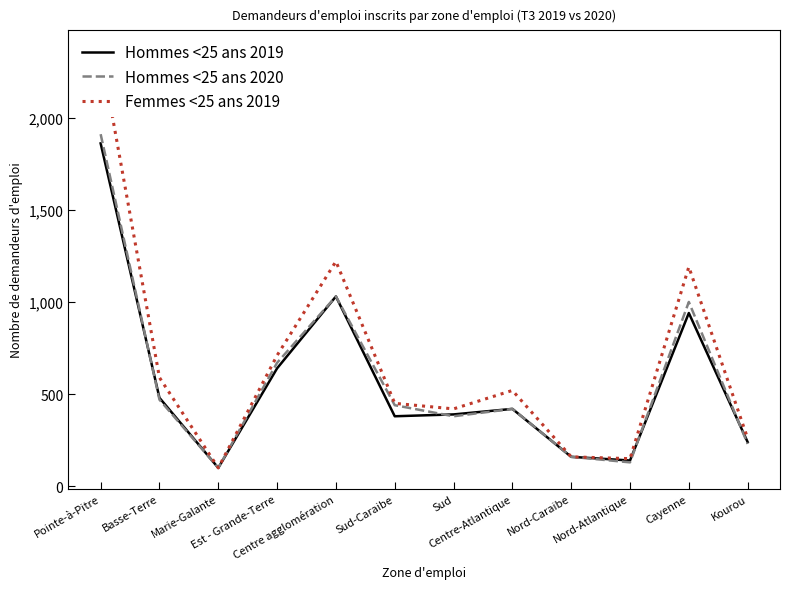

Where is Femmes <25 ans 2019 nearest to the value 1230?

Centre agglomération